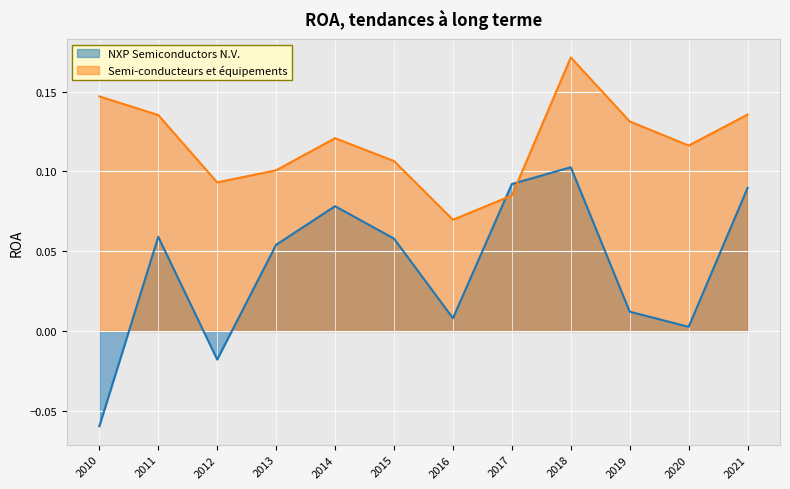

Which series has the widest spread of values?

NXP Semiconductors N.V.